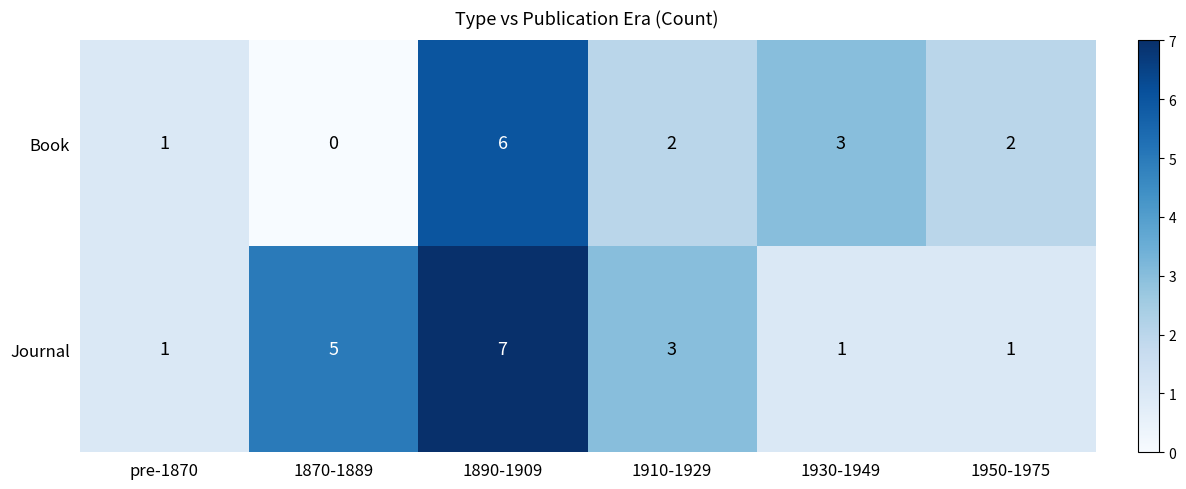

What is the sum of all Book values?

14